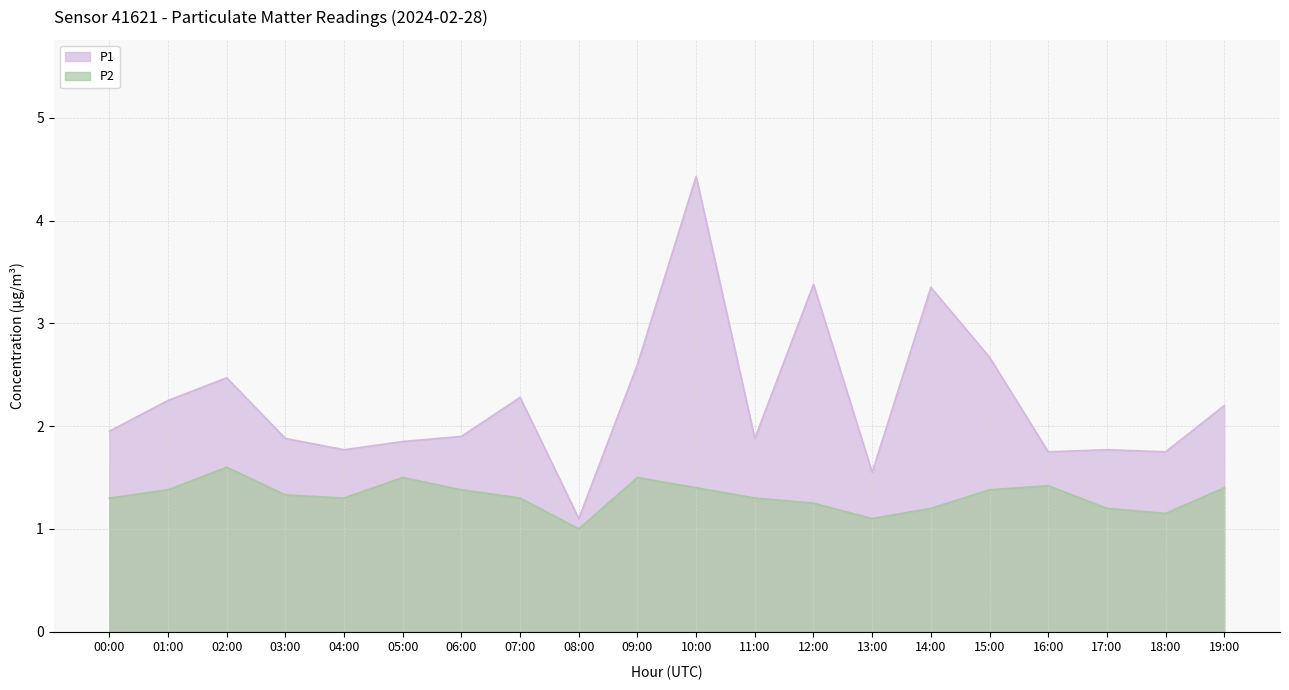

List the series in order of their overall mean, highest first.

P1, P2